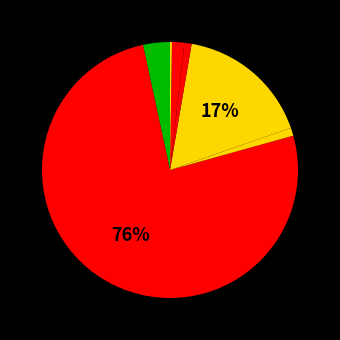

To the nearest percent, what is the average slice percentage?

12%